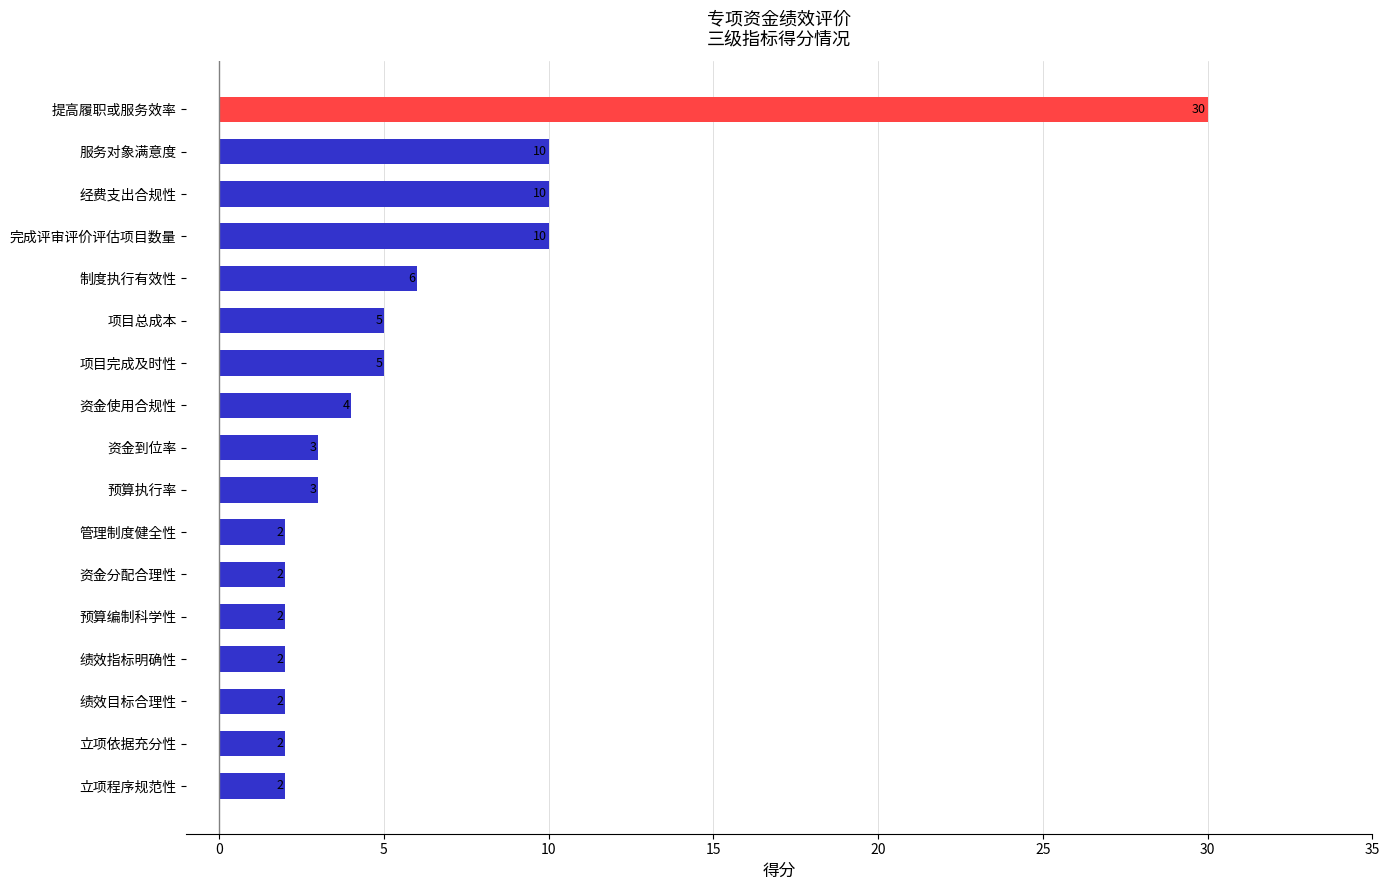

The chart shows a value of 5 at 项目完成及时性. True or false?

True